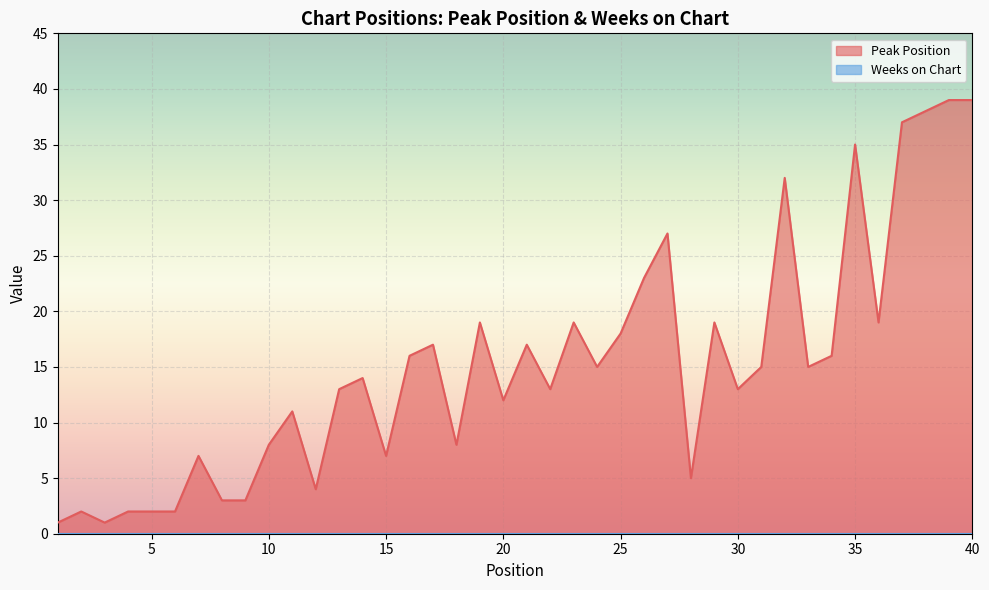

List the labels in order of value, smallest first.

1, 3, 2, 4, 5, 6, 8, 9, 12, 28, 7, 15, 10, 18, 11, 20, 13, 22, 30, 14, 24, 31, 33, 16, 34, 17, 21, 25, 19, 23, 29, 36, 26, 27, 32, 35, 37, 38, 39, 40